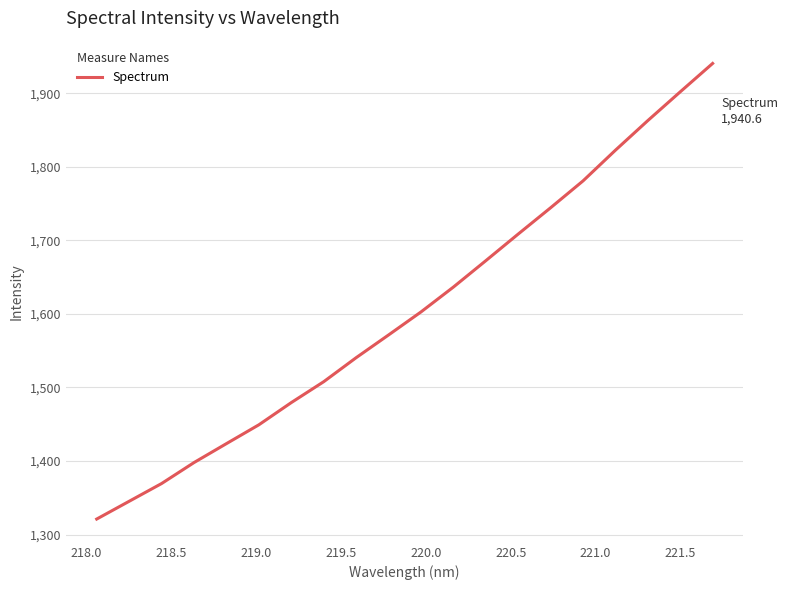

What is the difference between the maximum and minimum values?

619.5